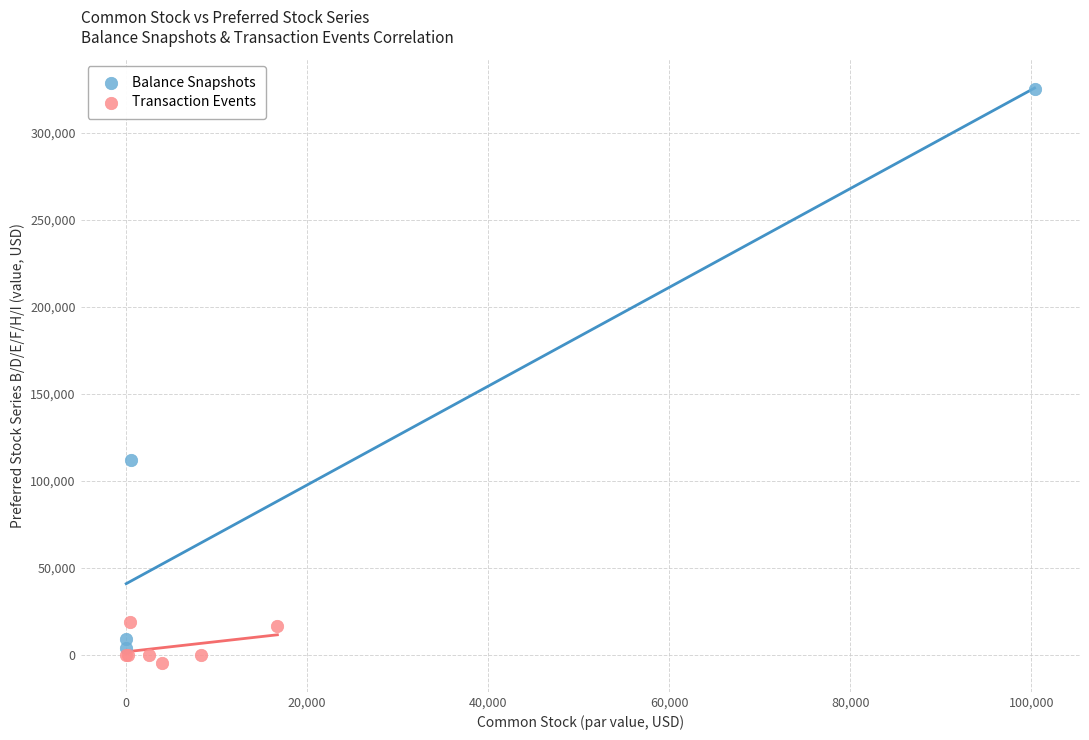

Which series contains the highest Y value?

Balance Snapshots